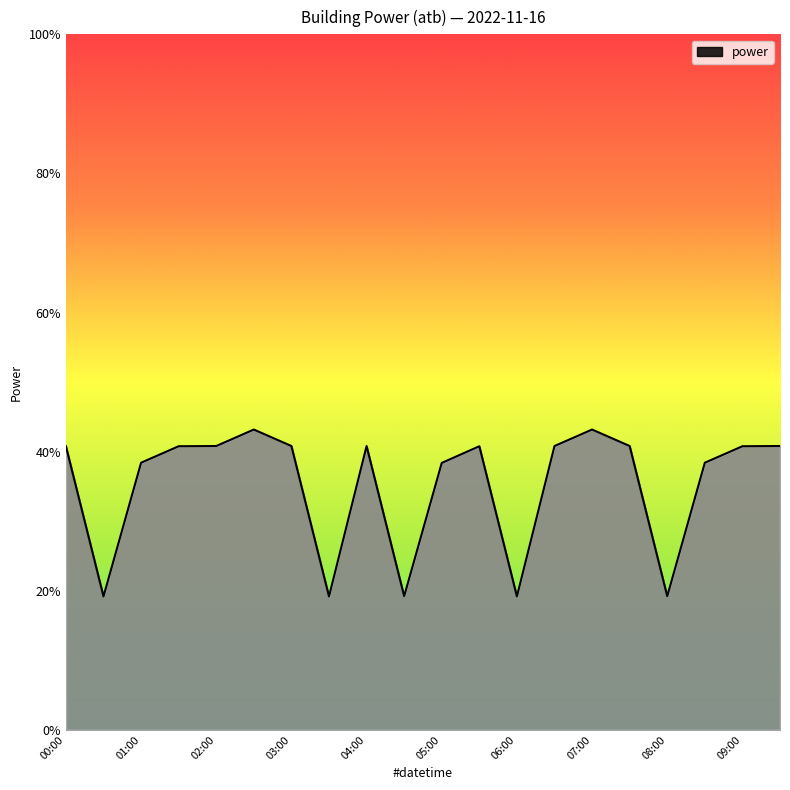

What is the minimum value shown in the chart?

19.2